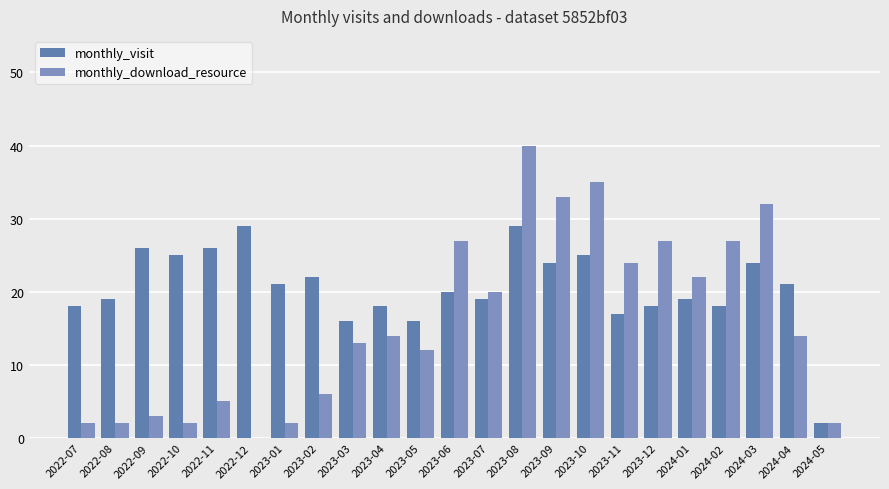

The value of monthly_visit at 2022-11 is 26. True or false?

True